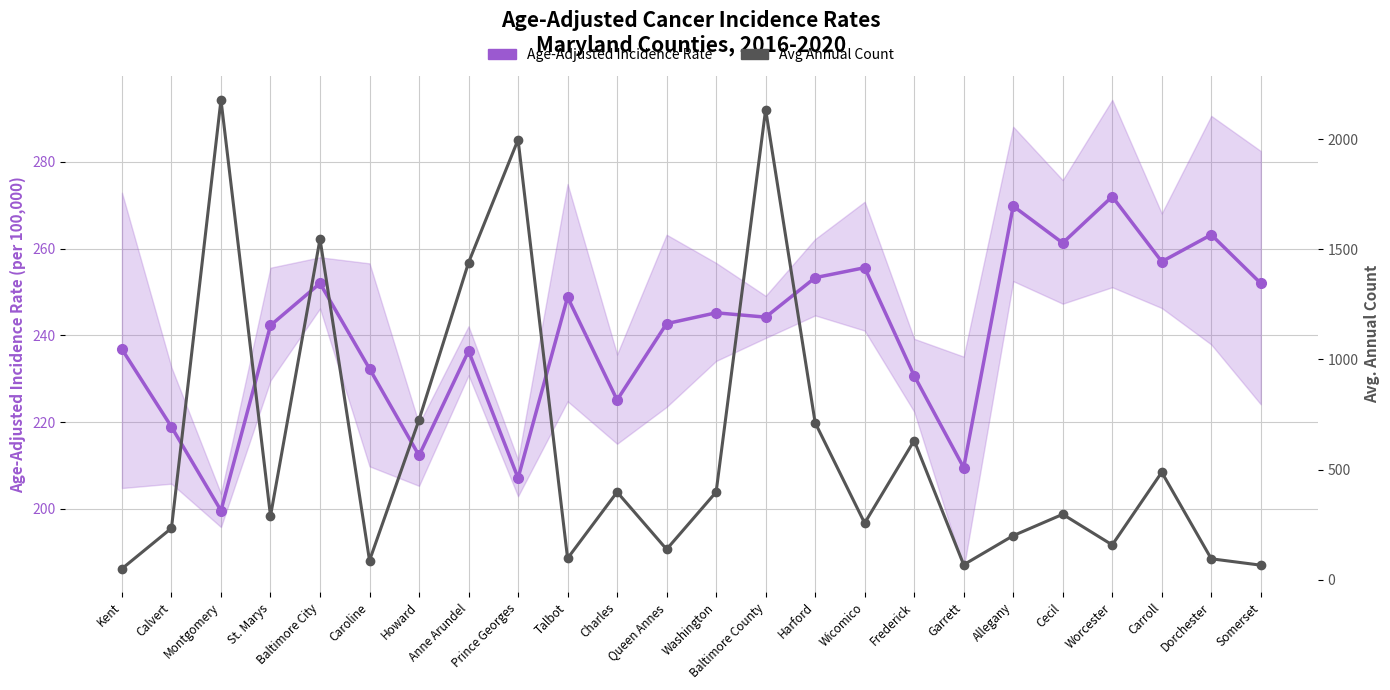

At which category does Age-Adjusted Incidence Rate reach its first local peak?

Baltimore City